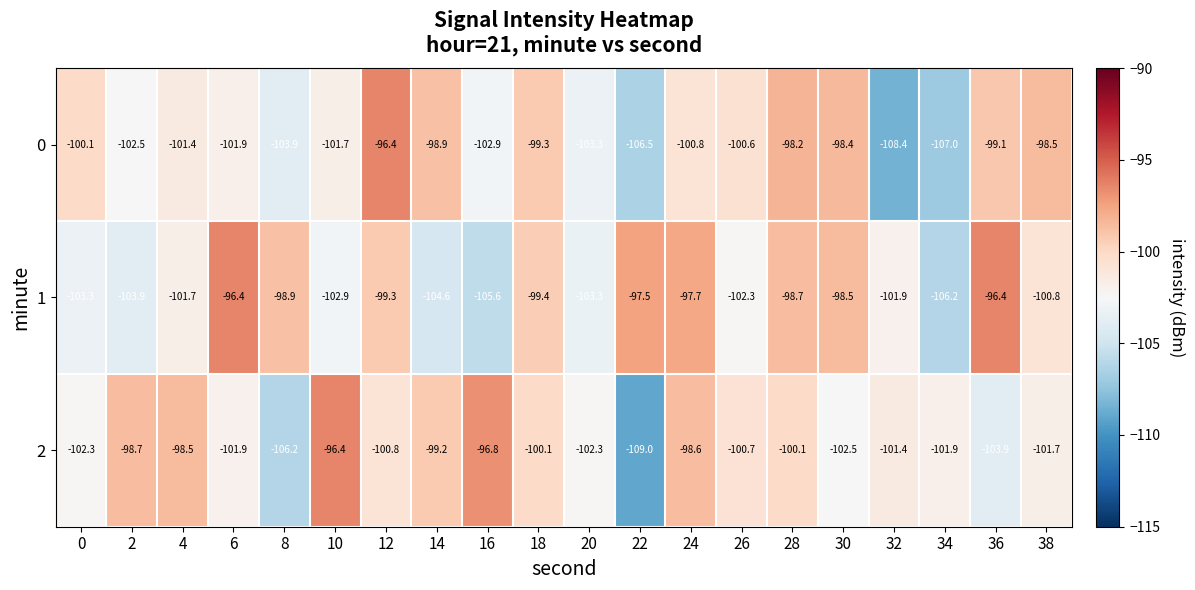

At which category is the sum across all series the highest?

12